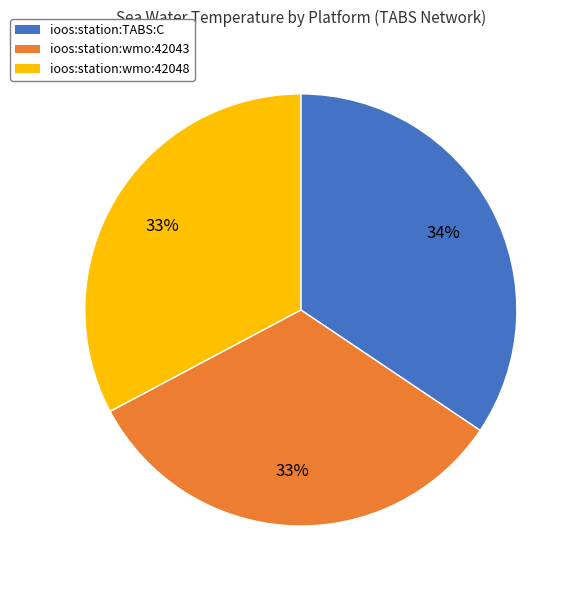

True or false: ioos:station:TABS:C accounts for 22% of the total.

False